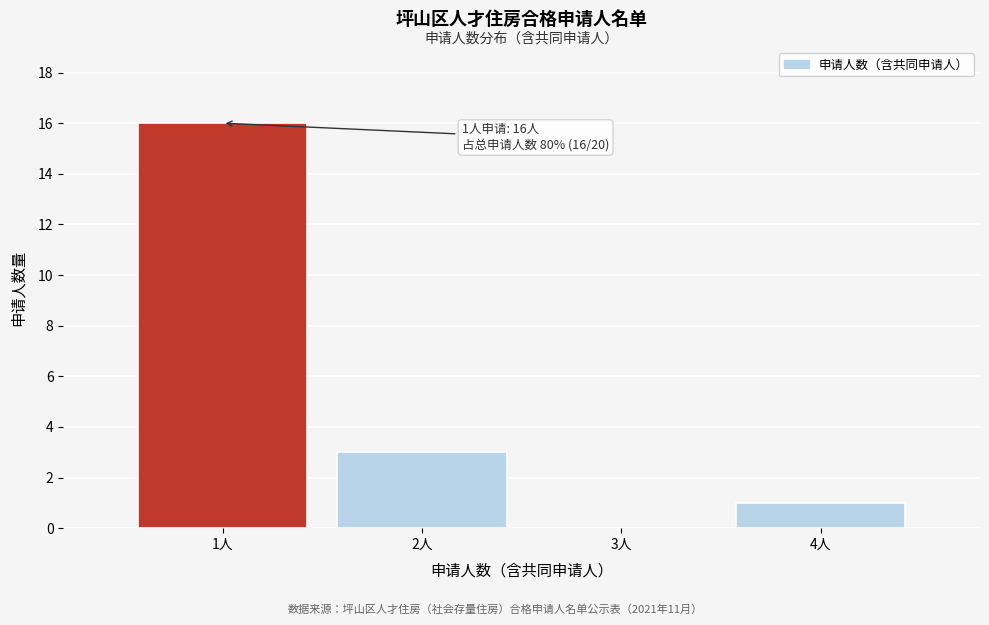

Reading right to left, list all the values displayed in this chart.

4人=1	3人=0	2人=3	1人=16